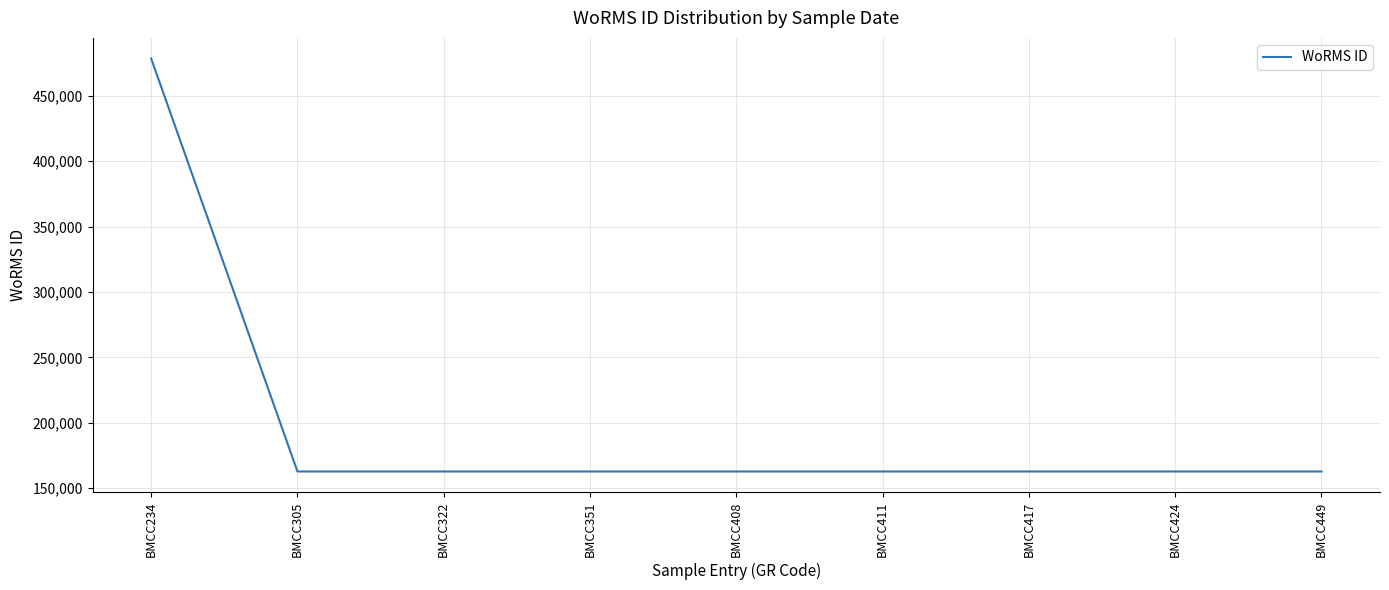

Count the number of categories in the chart.

9